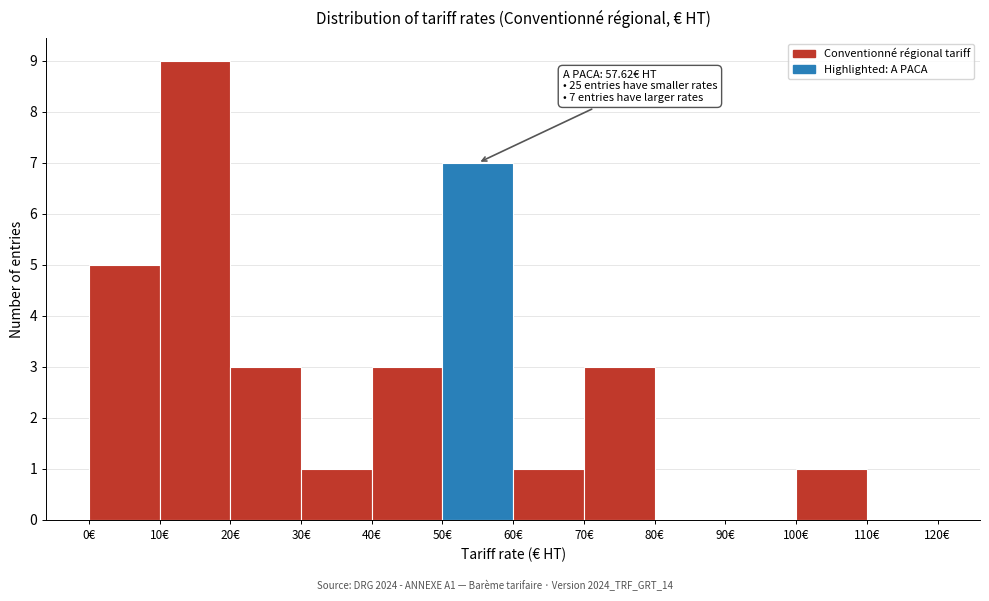

Over which range of the x-axis is the bar tallest?

10 to 20